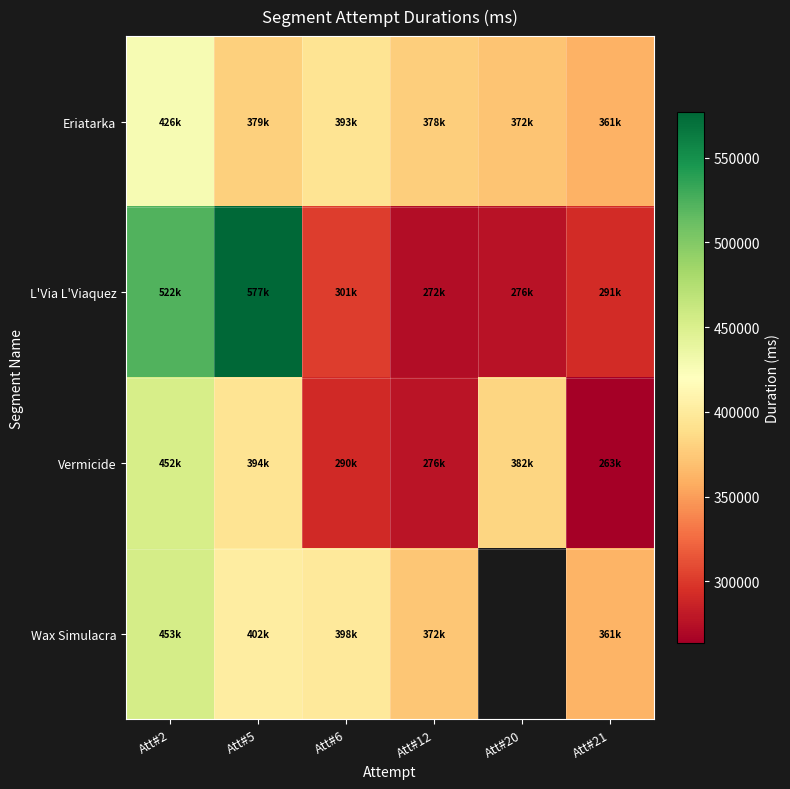

Is the value of Wax Simulacra at Att#6 greater than the value of Vermicide at Att#21?

Yes